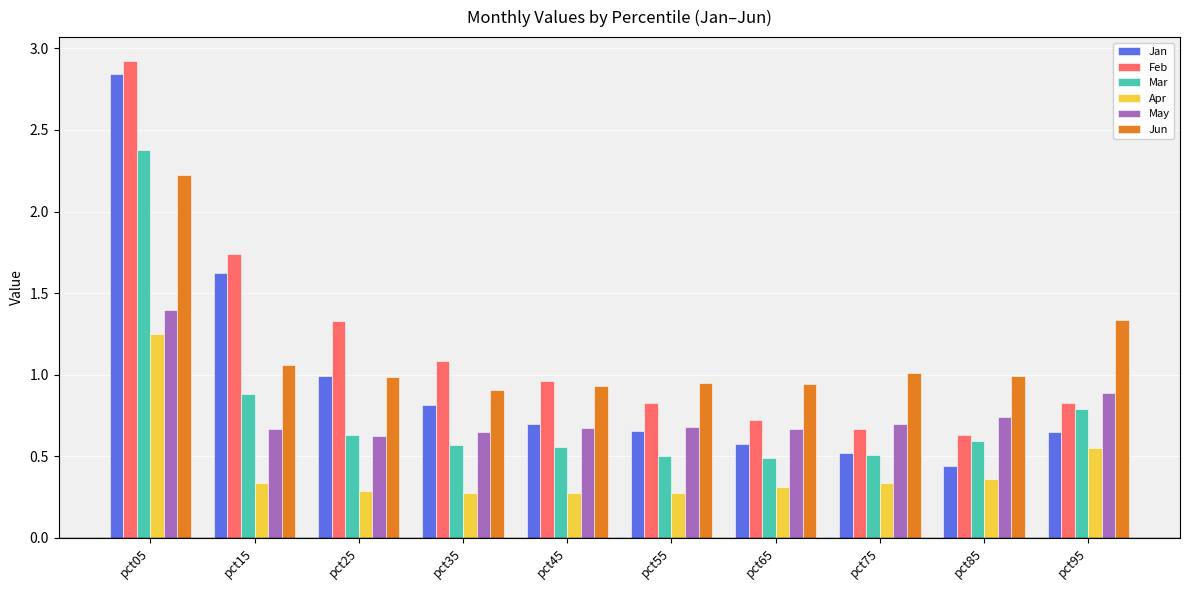

At which category is the sum across all series the highest?

pct05